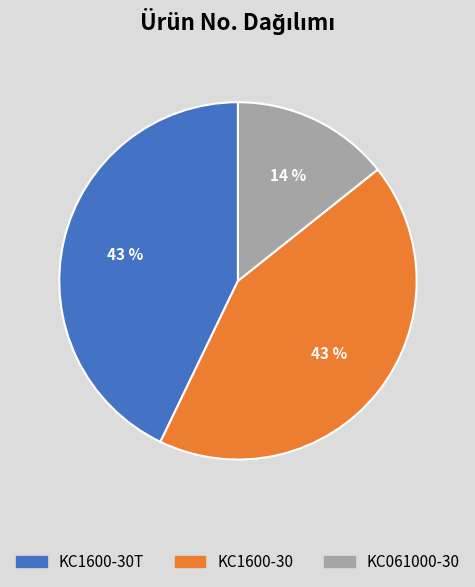

What is the ratio of the value at KC1600-30 to the value at KC1600-30T?

1.0